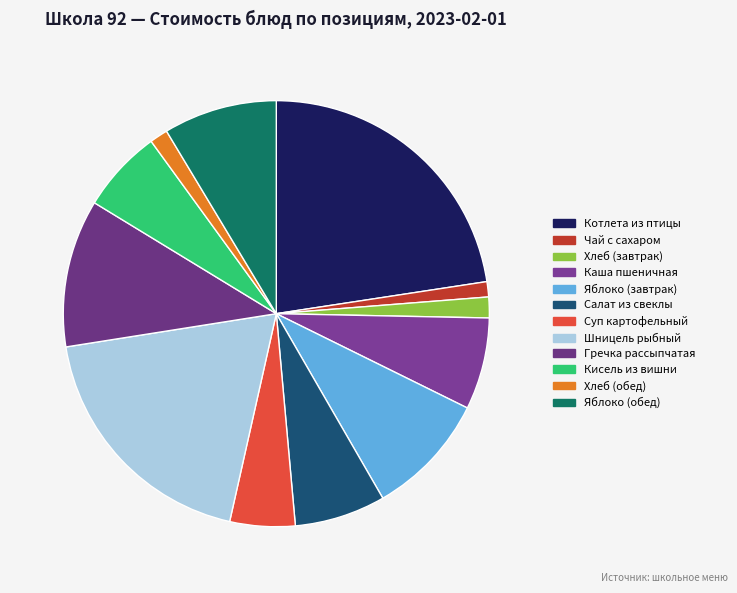

What is the smallest slice in the pie chart?

Чай с сахаром